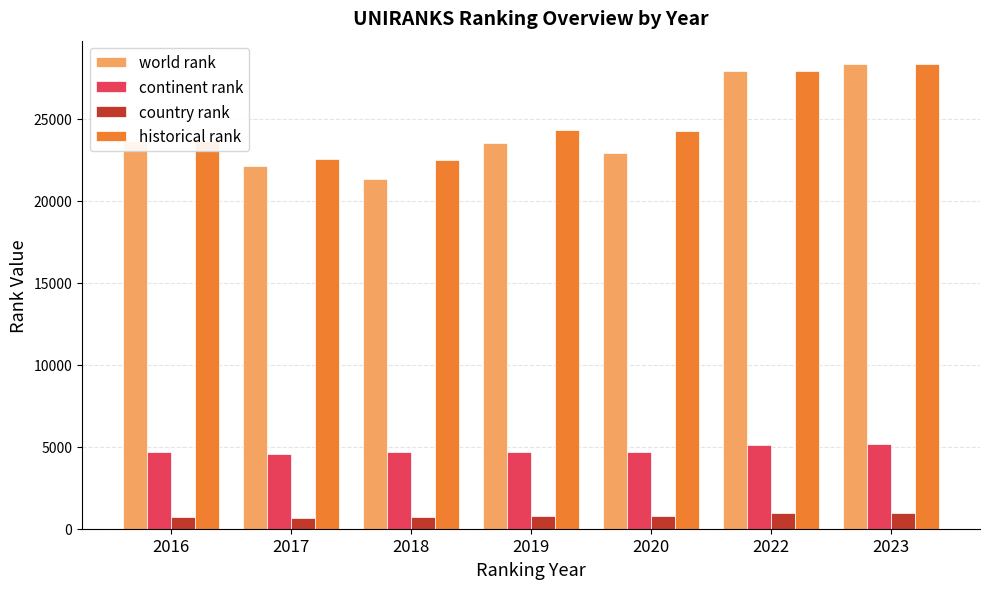

Does the chart contain stacked bars?

No